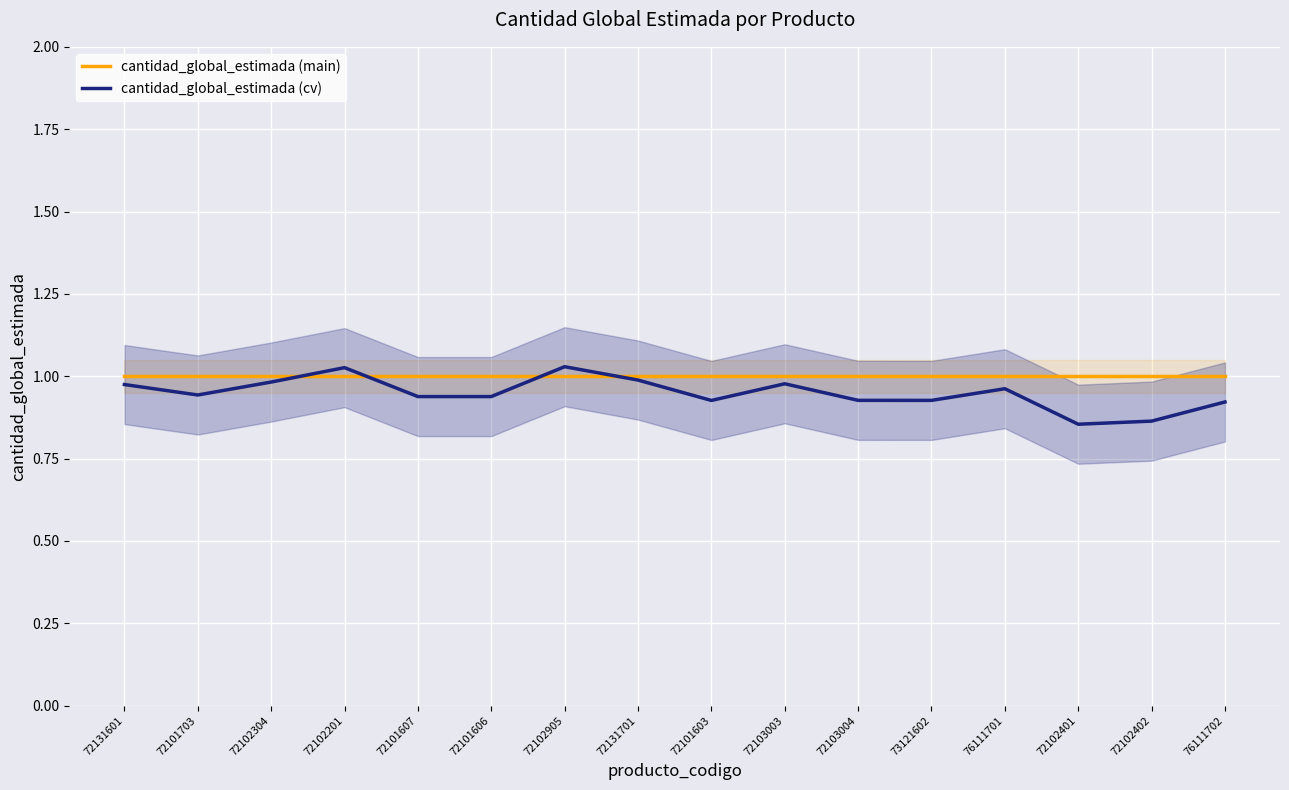

What is the spread (max minus min) of values at 72102402?

0.1